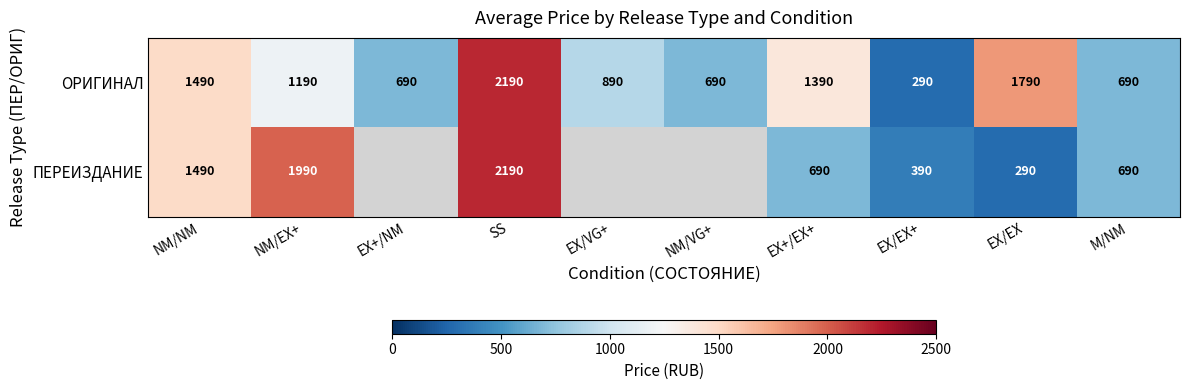

What is the spread (max minus min) of values at NM/EX+?

800